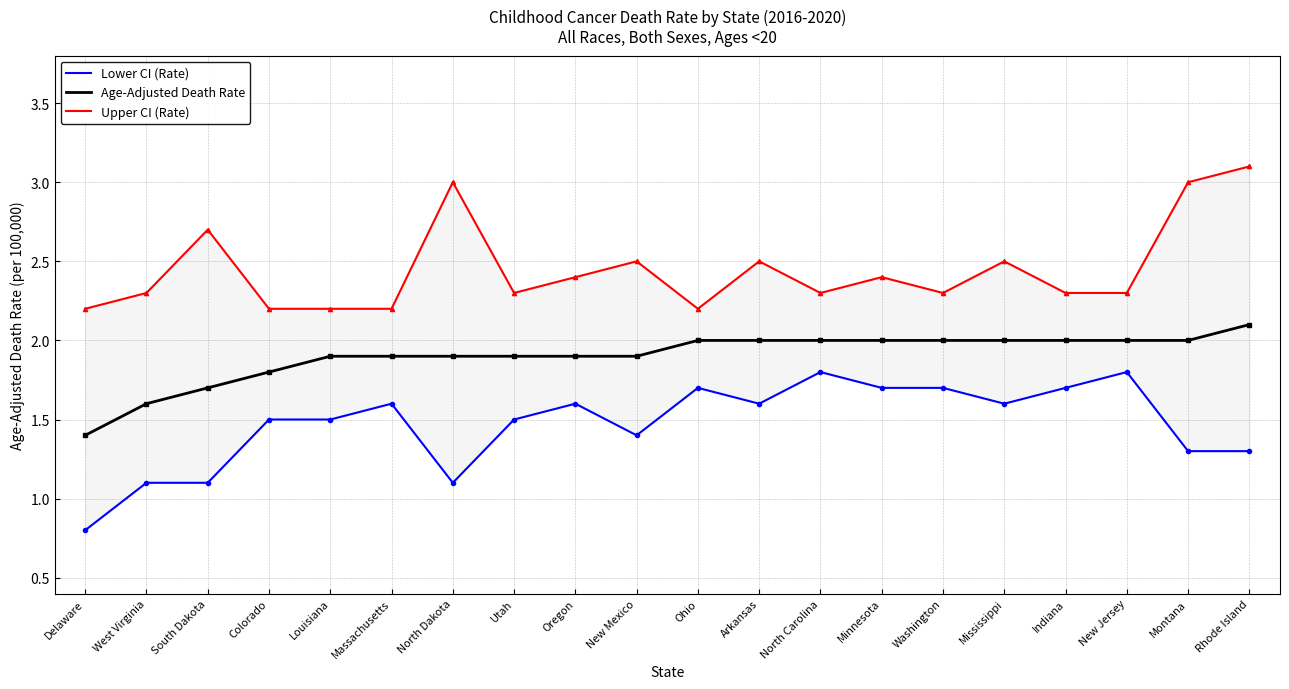

Which series has the largest range (max minus min)?

Lower CI (Rate)